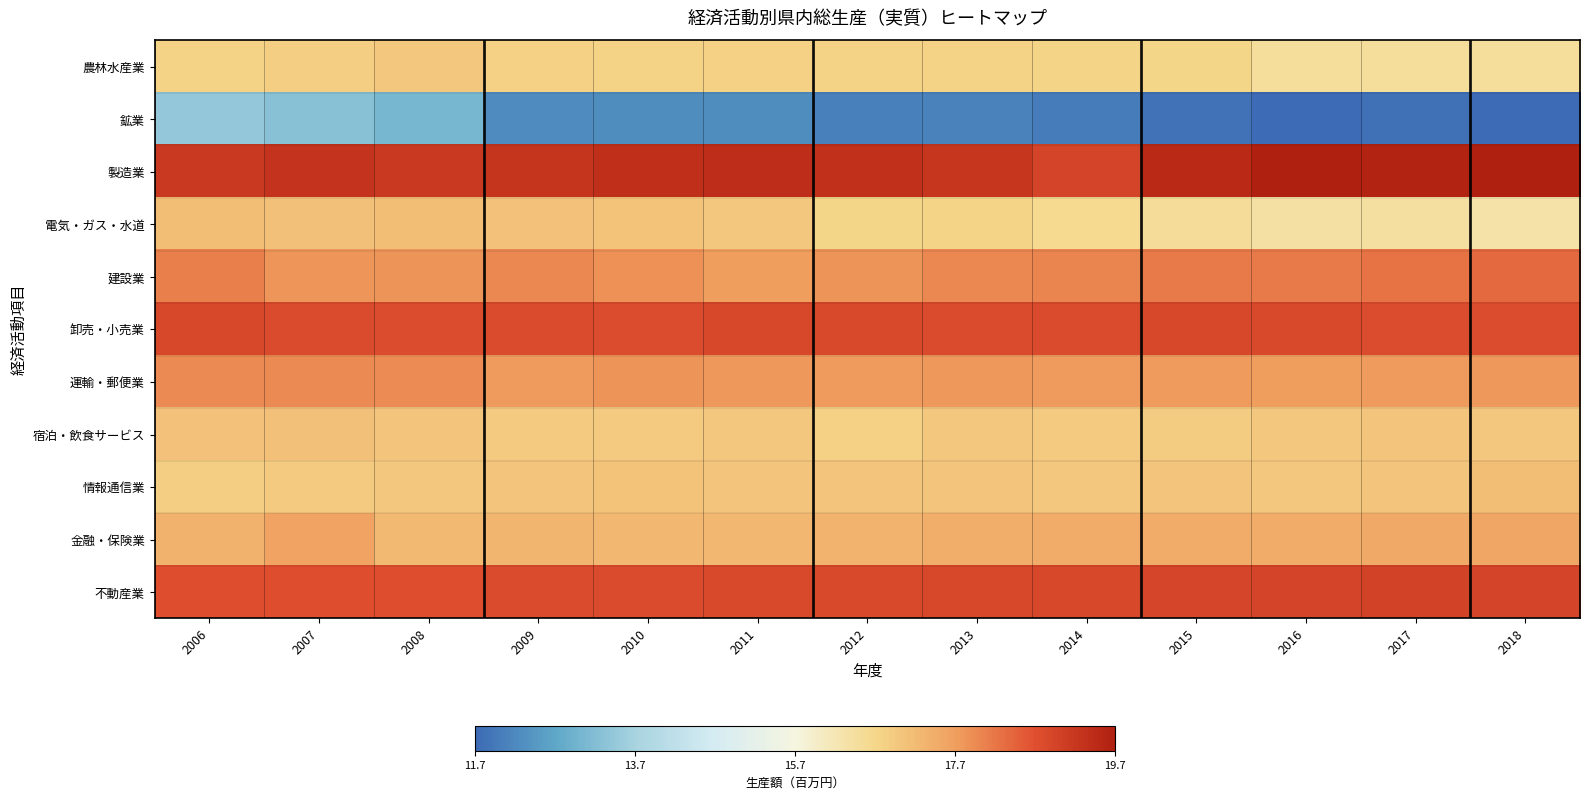

Which series has the widest spread of values?

鉱業